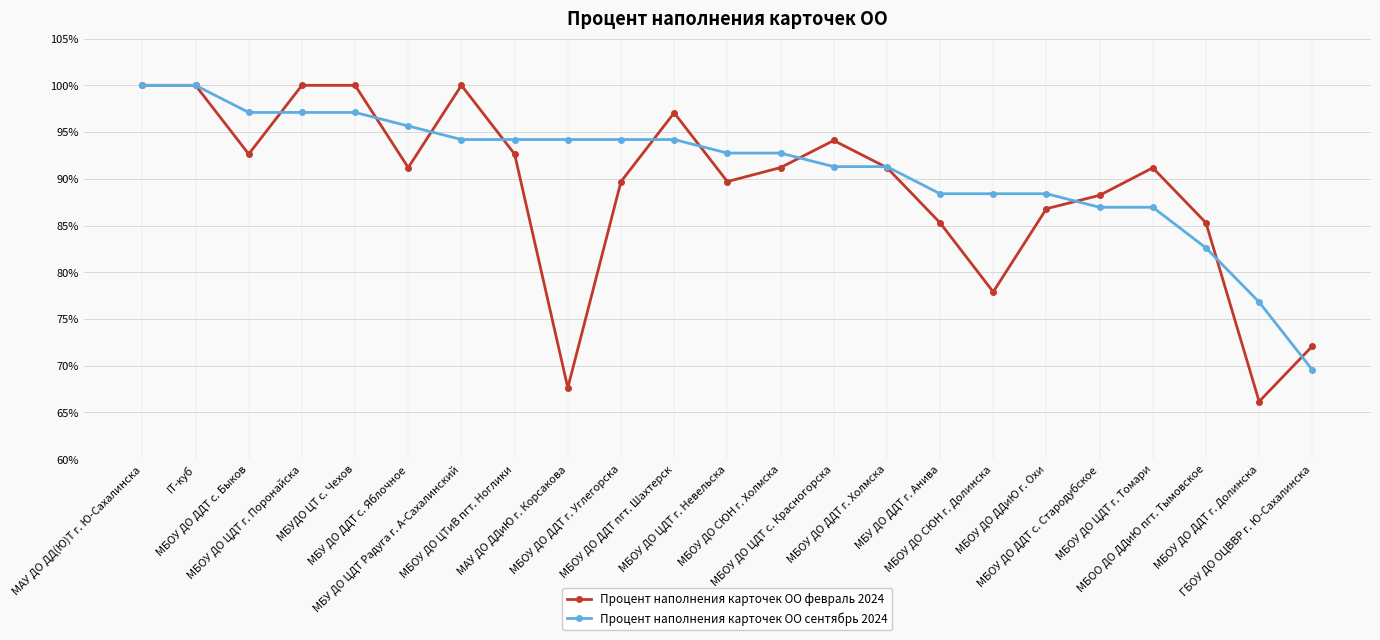

Reading left to right, list all the values displayed in this chart.

Процент наполнения карточек ОО февраль 2024: 100.0	100.0	92.6	100.0	100.0	91.2	100.0	92.6	67.6	89.7	97.1	89.7	91.2	94.1	91.2	85.3	77.9	86.8	88.2	91.2	85.3	66.2	72.1
Процент наполнения карточек ОО сентябрь 2024: 100.0	100.0	97.1	97.1	97.1	95.7	94.2	94.2	94.2	94.2	94.2	92.8	92.8	91.3	91.3	88.4	88.4	88.4	87.0	87.0	82.6	76.8	69.6